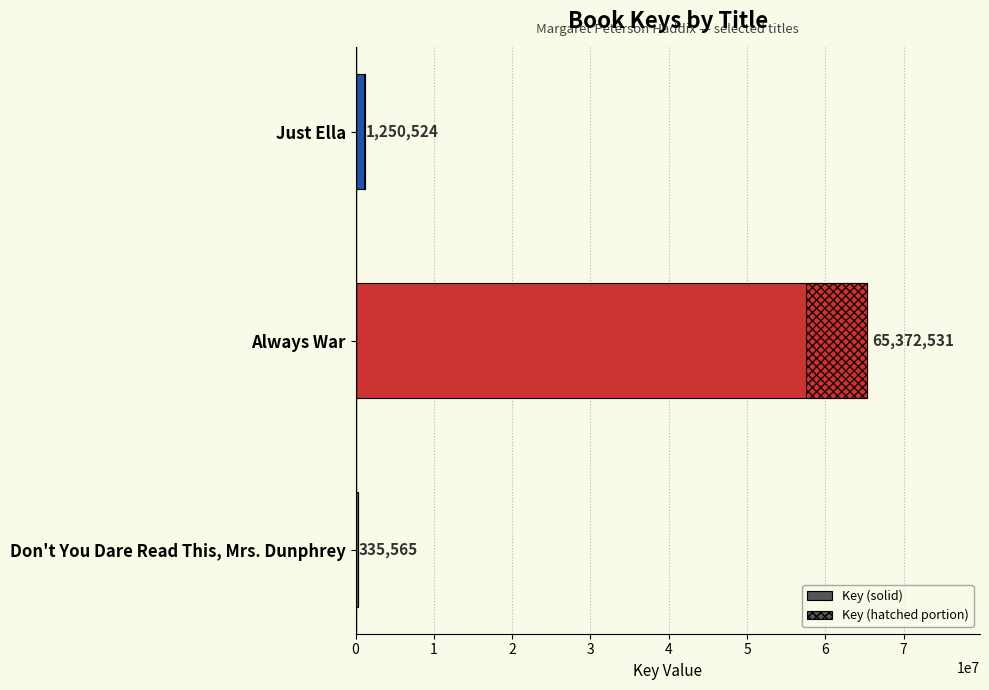

Is it true that the value at 0 is 692542?

False